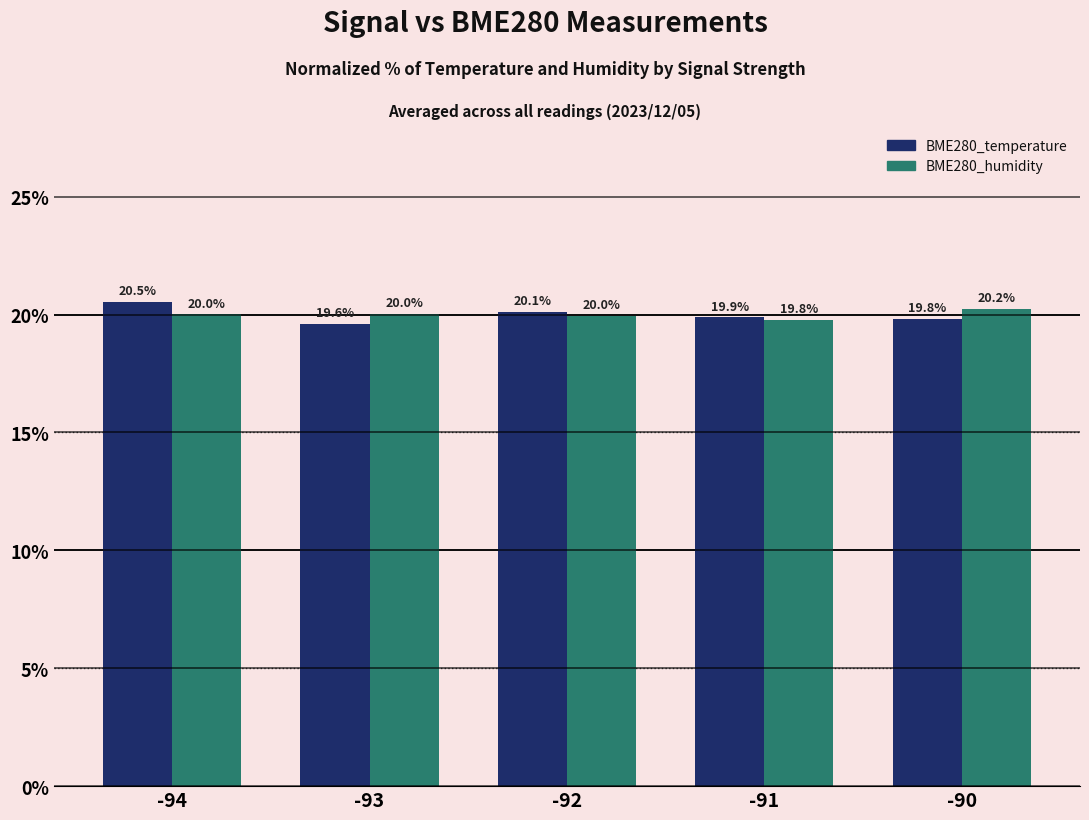

Which category has the lowest value across all series?

-93